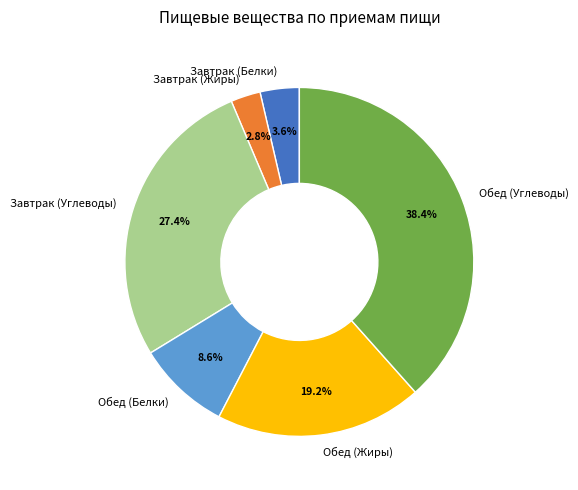

The Обед (Белки) slice represents 9% of the pie. True or false?

True